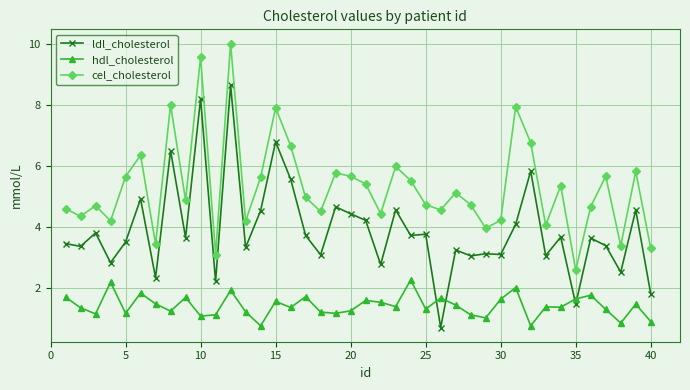

Is this an area chart (filled region under the line)?

No